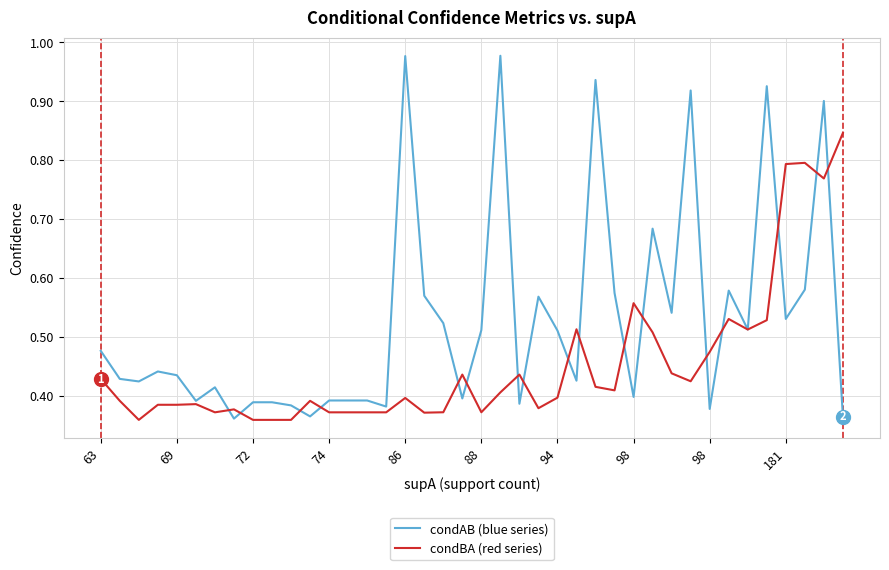

Rank the series by their maximum value, from highest to lowest.

condAB (blue series), condBA (red series)